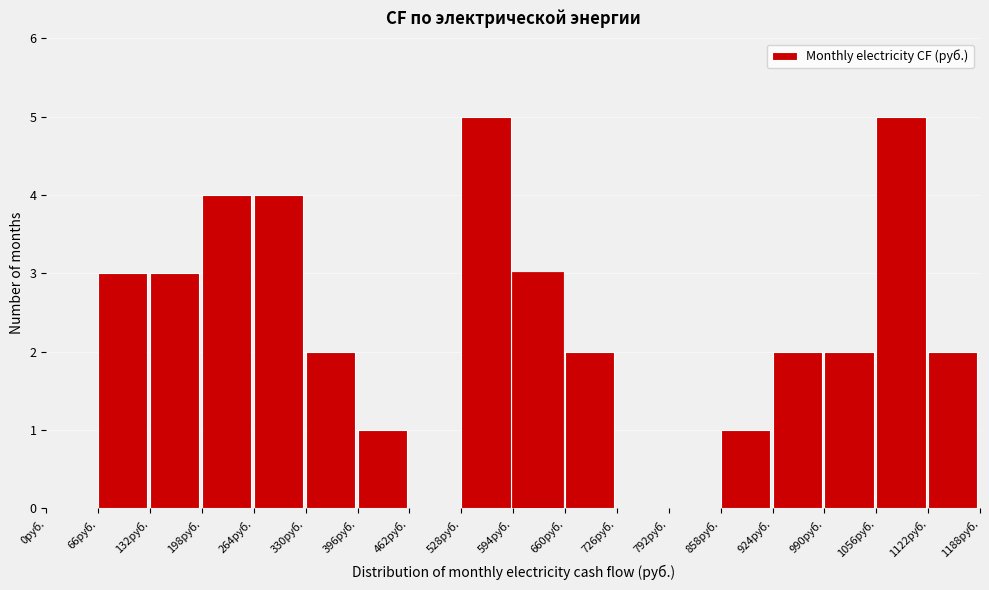

What is the height of the bar covering 264 to 330 on the x-axis? Neither the bar edges nor the heights are printed on the chart, so give them approximately, as read against the axes.

4